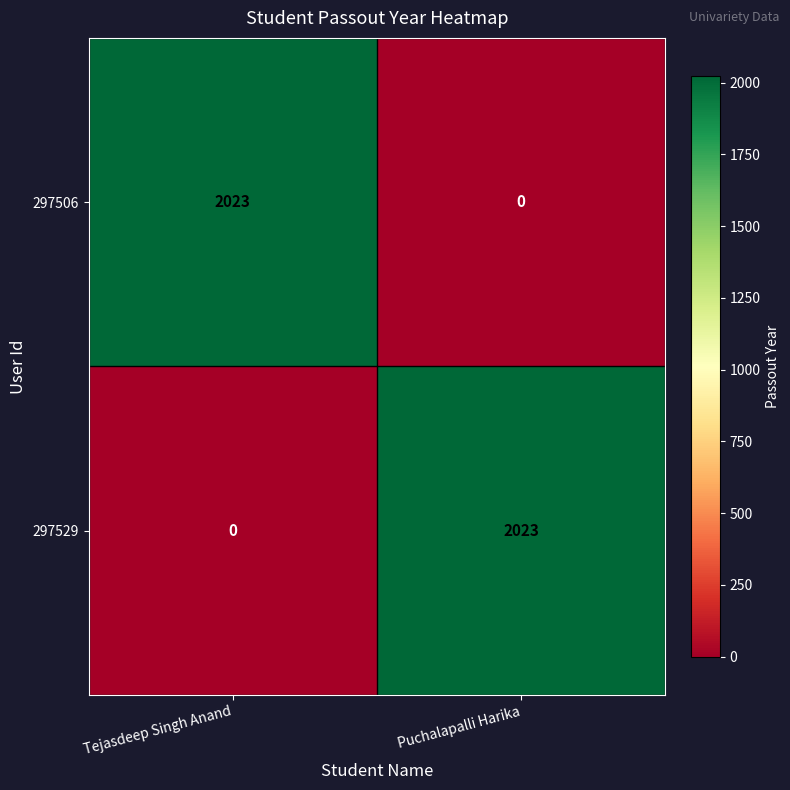

What is the sum of all 297506 values?

2023